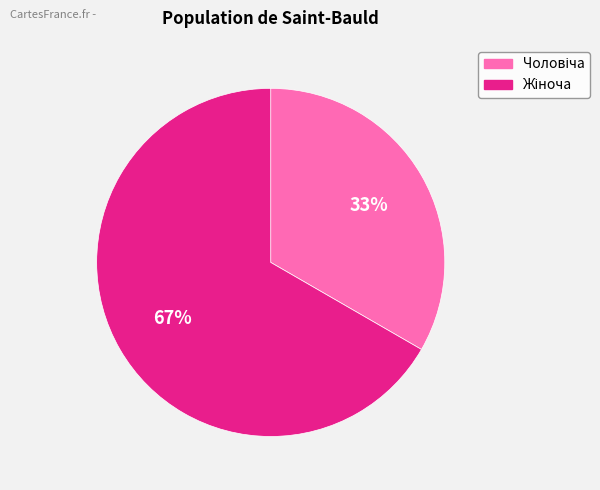

Does any single category account for the majority?

Yes